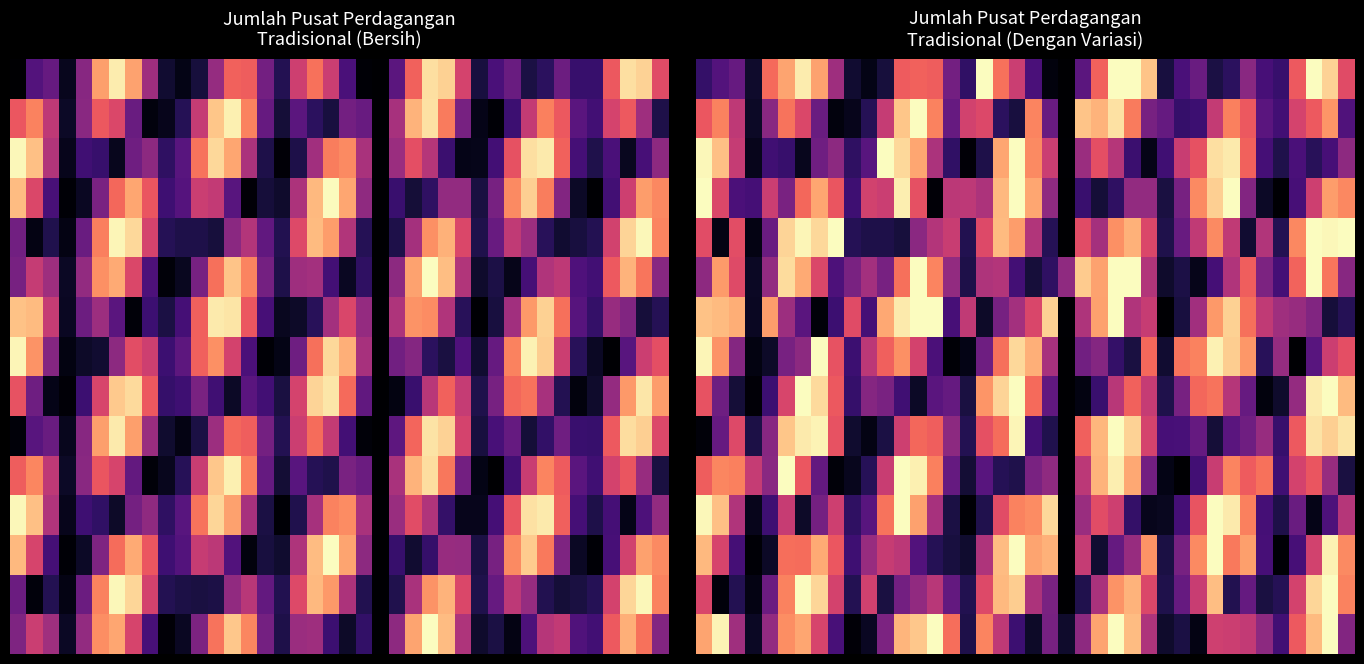

How many data points does each series have?

40